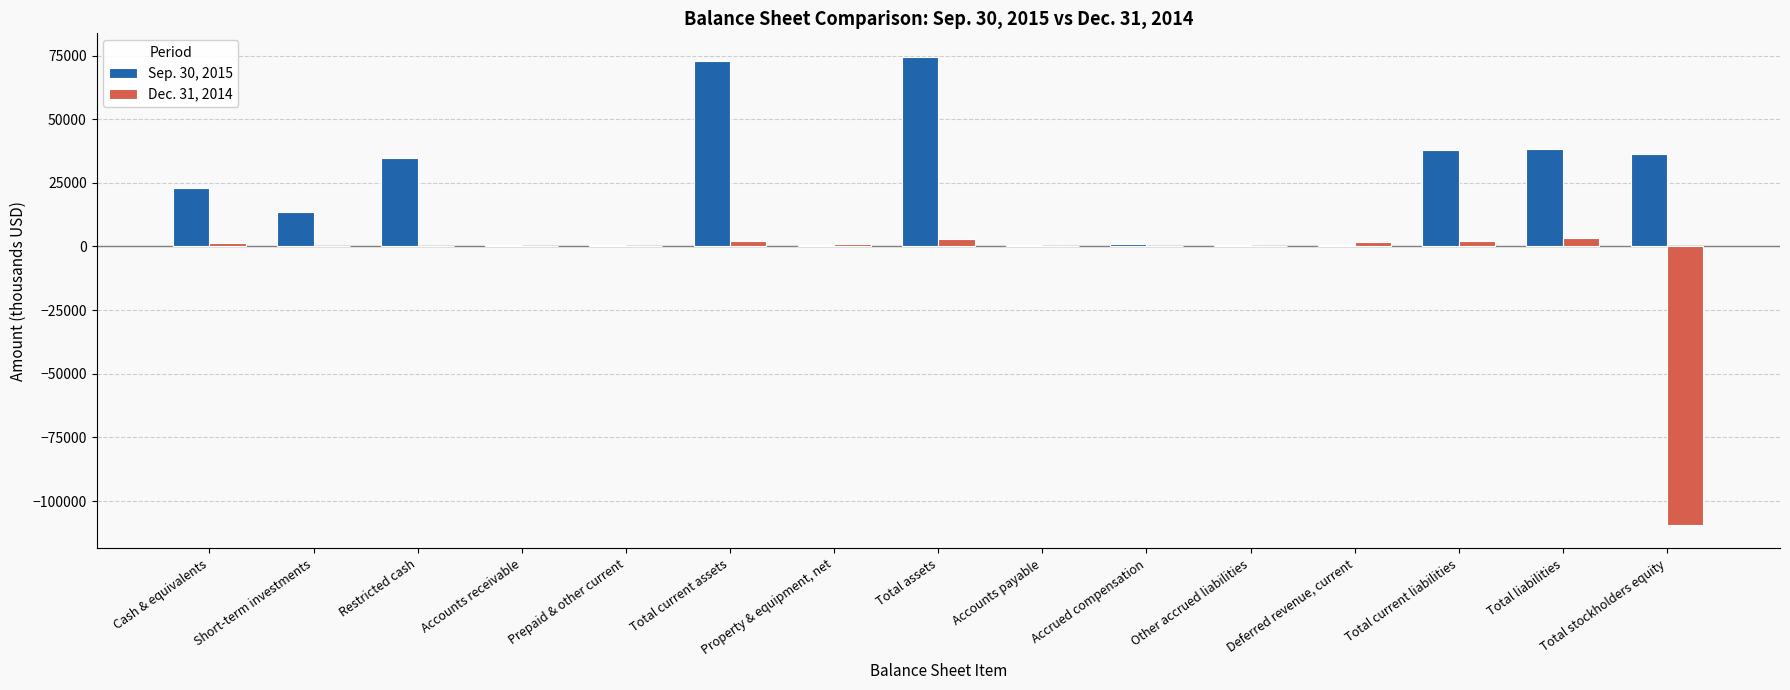

Is it true that Sep. 30, 2015 equals 37906 at Total current liabilities?

True